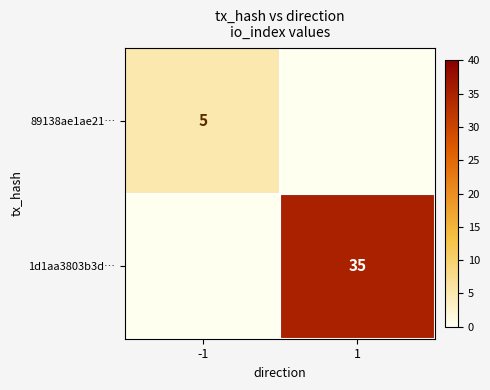

Is the value of 1d1aa3803b3d… at 1 greater than the value of 89138ae1ae21… at -1?

Yes